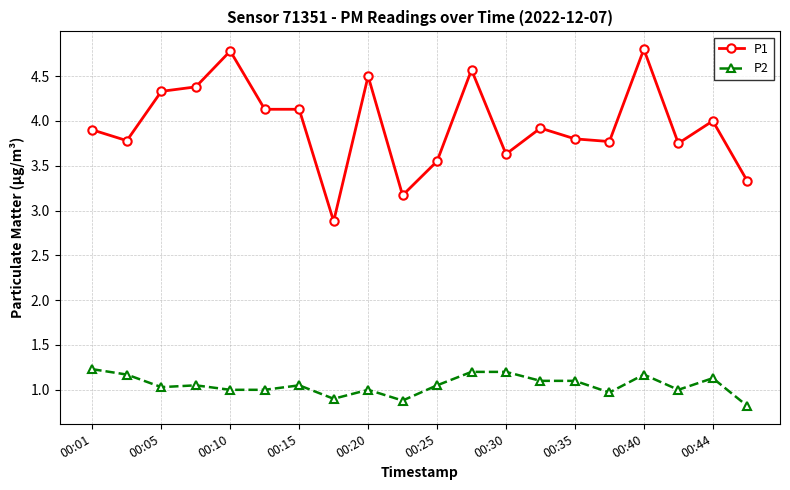

True or false: P1 and P2 cross at least once.

False